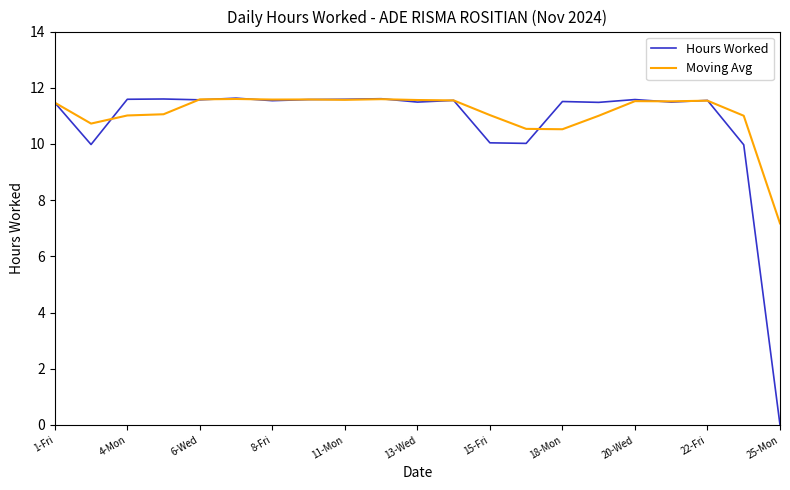

Which series has the largest range (max minus min)?

Hours Worked